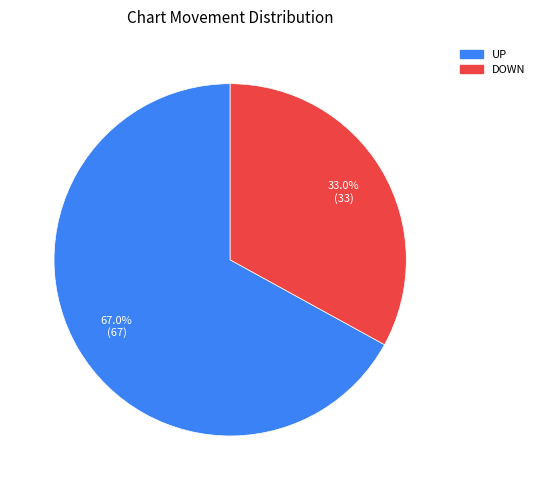

To the nearest percent, what is the difference between the largest and smallest slice percentages?

34%